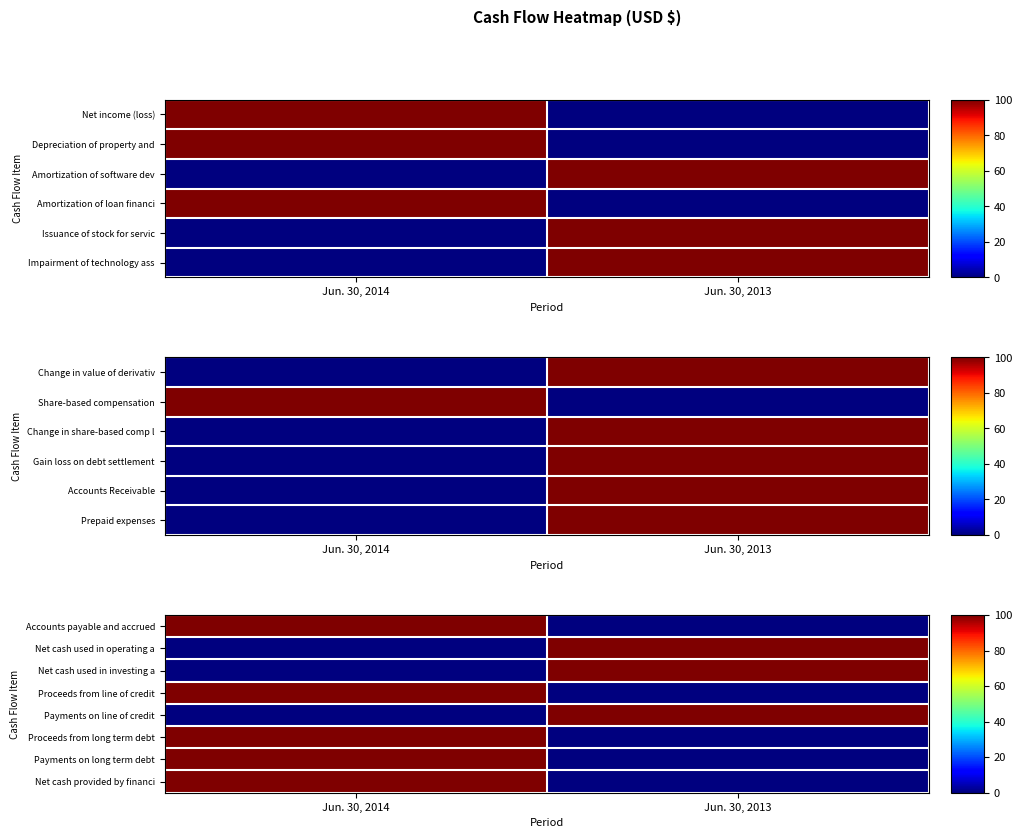

Which category has the lowest value in the Proceeds from line of credit series?

Jun. 30, 2013